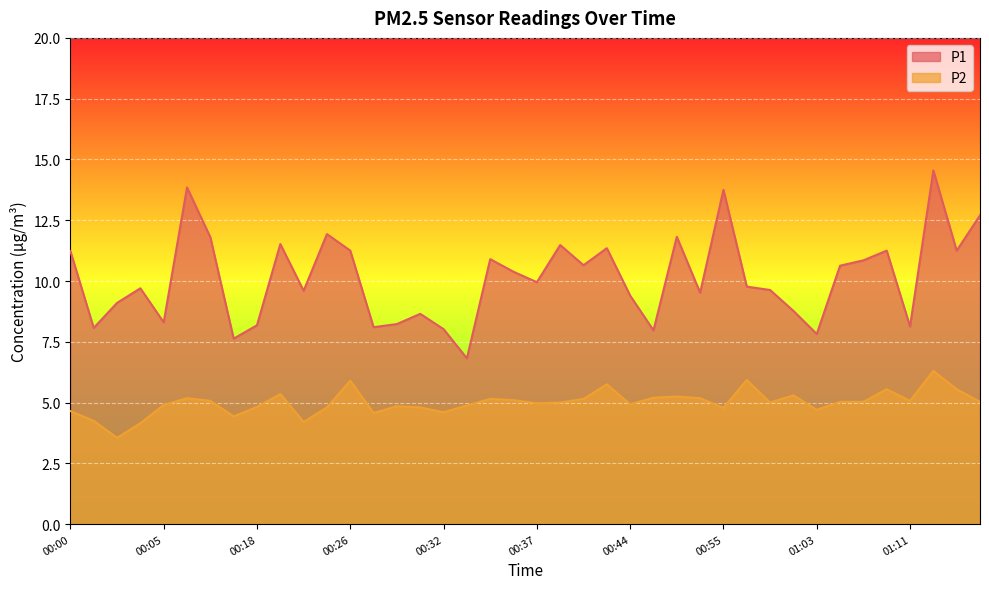

What is the average value of the P2 series?

5.0